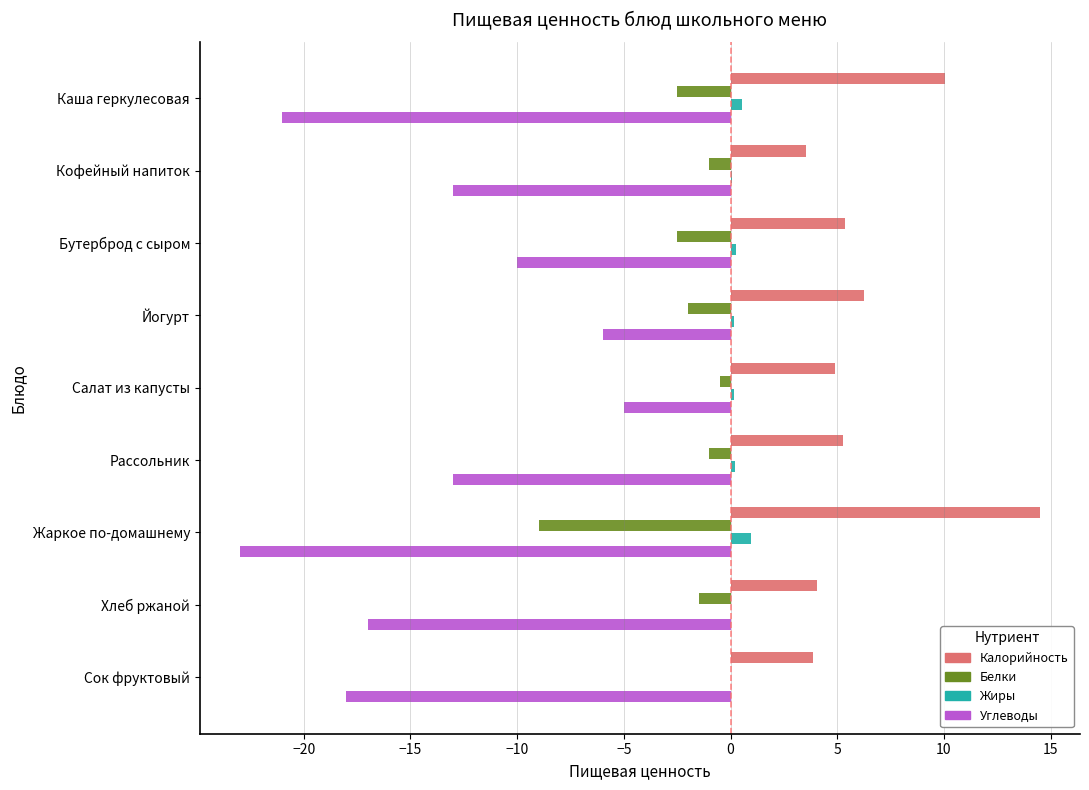

How many series are shown in this chart?

4